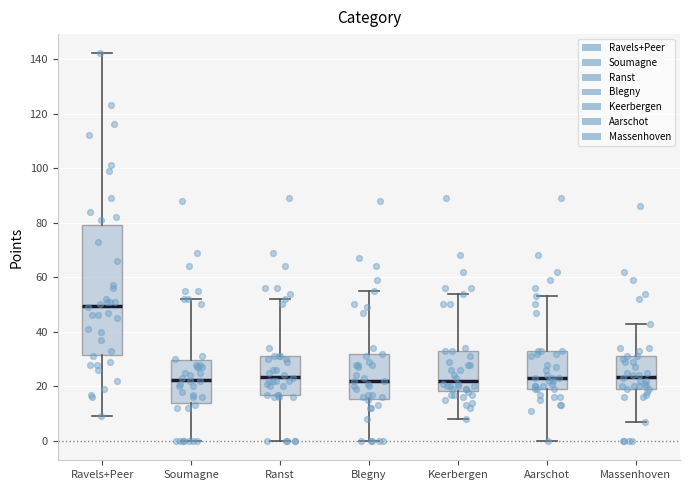

Which box is the tallest, from its lower edge to its upper edge?

Ravels+Peer